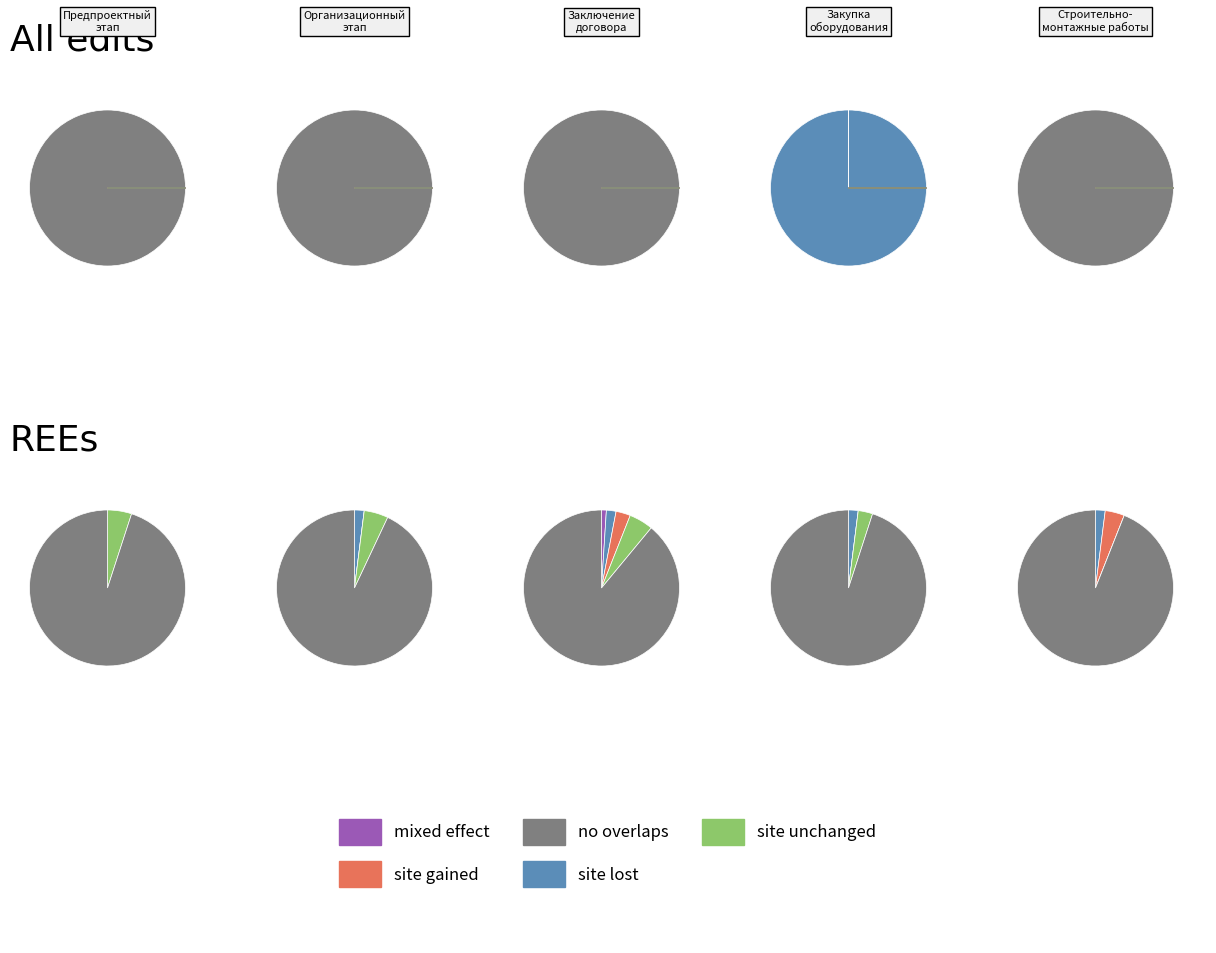

How many segments does this pie chart have?

5